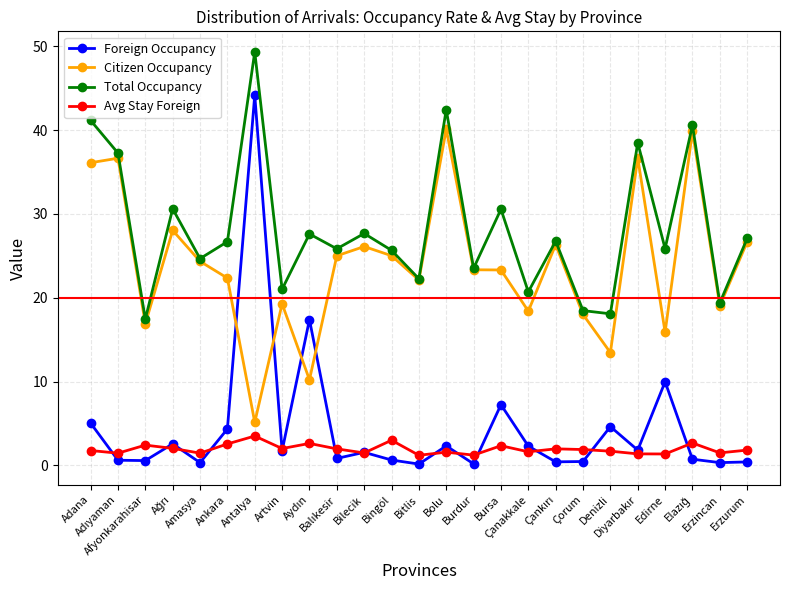

Which series has the largest range (max minus min)?

Foreign Occupancy